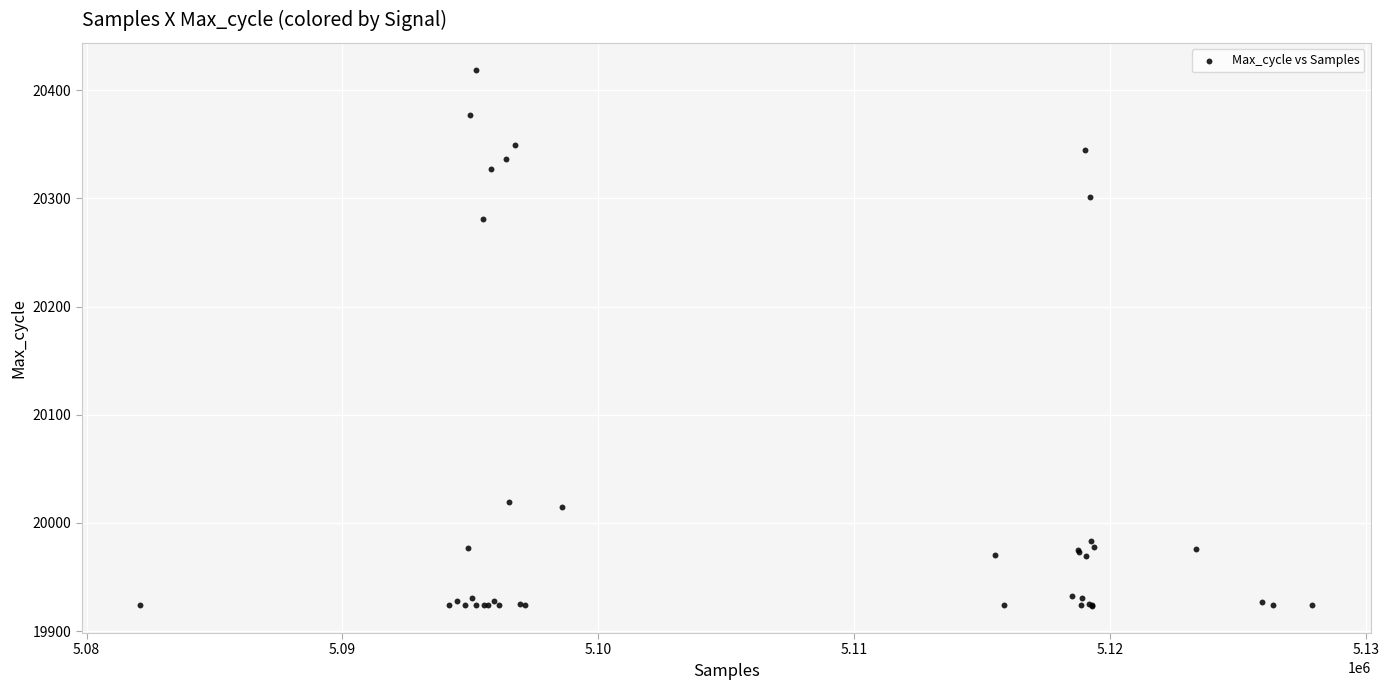

What Y value in the scatter plot is closest to 20171?

20281